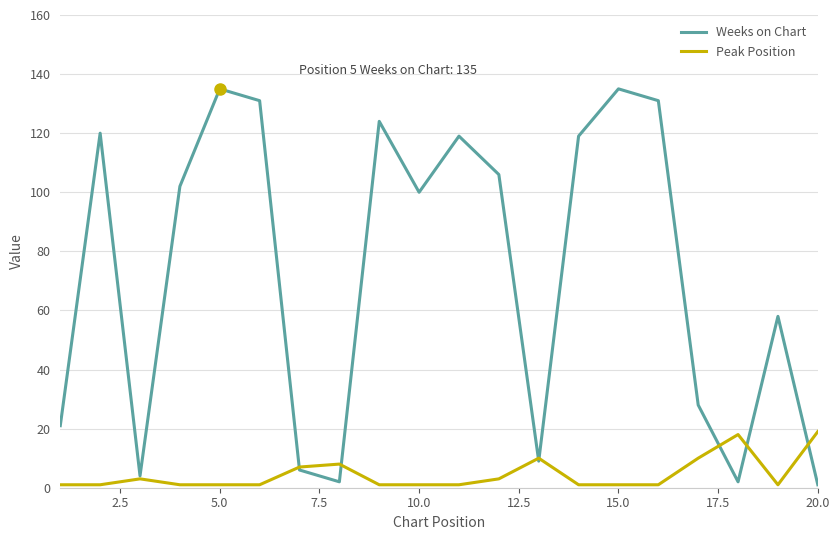

List the series in order of their overall mean, lowest first.

Peak Position, Weeks on Chart